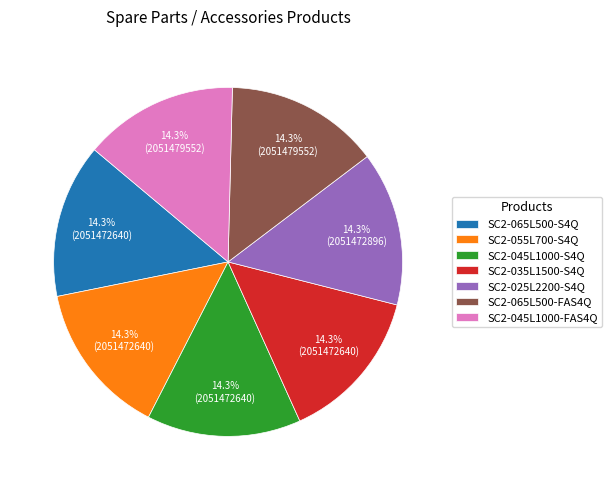

Approximately how many times larger is the value at SC2-065L500-FAS4Q compared to SC2-065L500-S4Q?

1.0